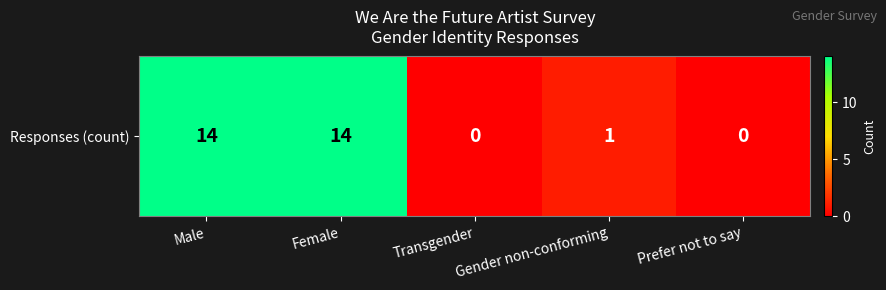

How many categories are shown in the chart?

5